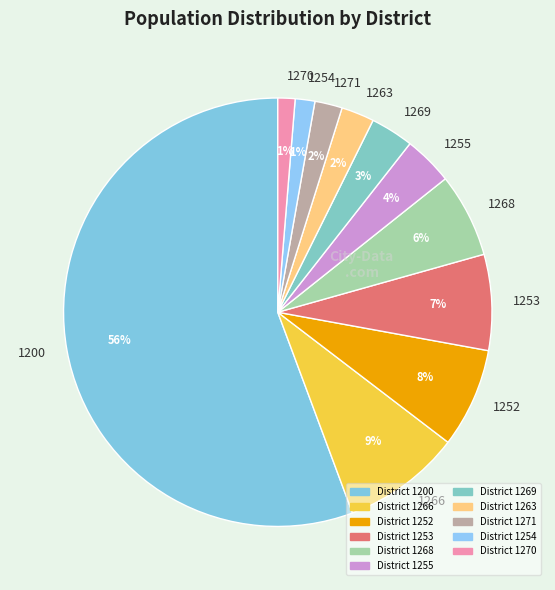

To the nearest percent, what is the combined percentage of 1253 and 1255?

11%